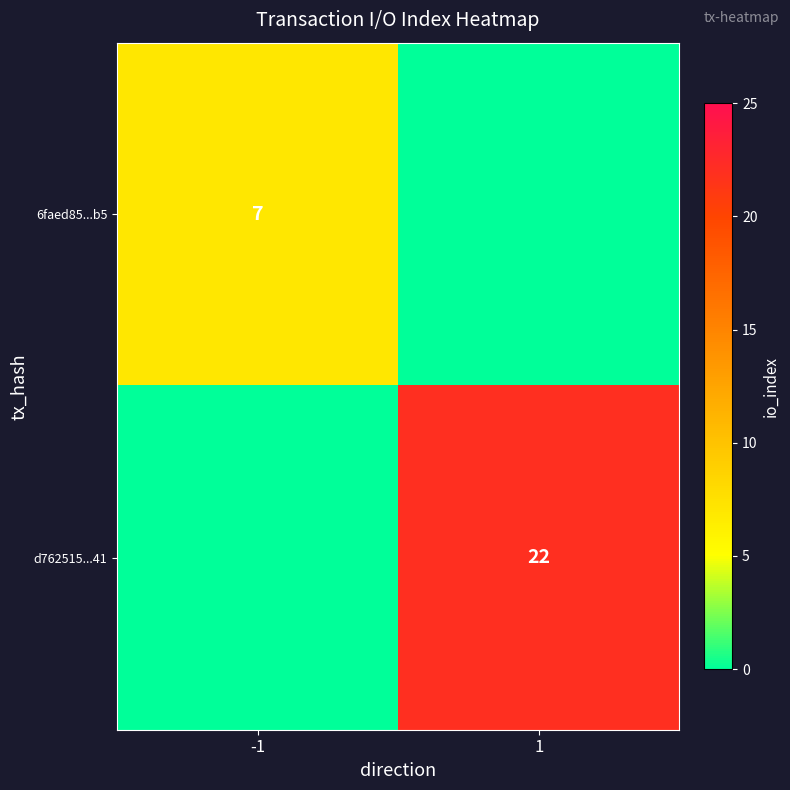

Is it true that d762515...41 equals 14 at 1?

False